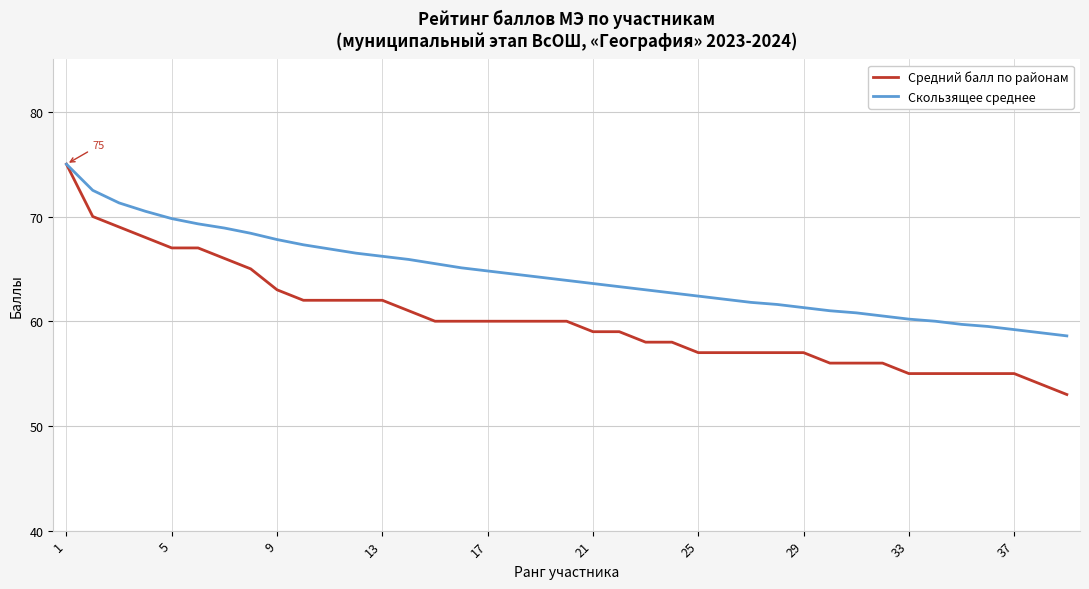

Which series has the largest total across all categories?

Скользящее среднее